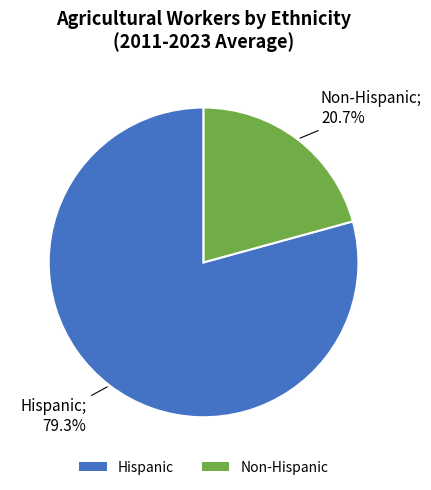

What percentage is the Hispanic slice, to the nearest percent?

79%